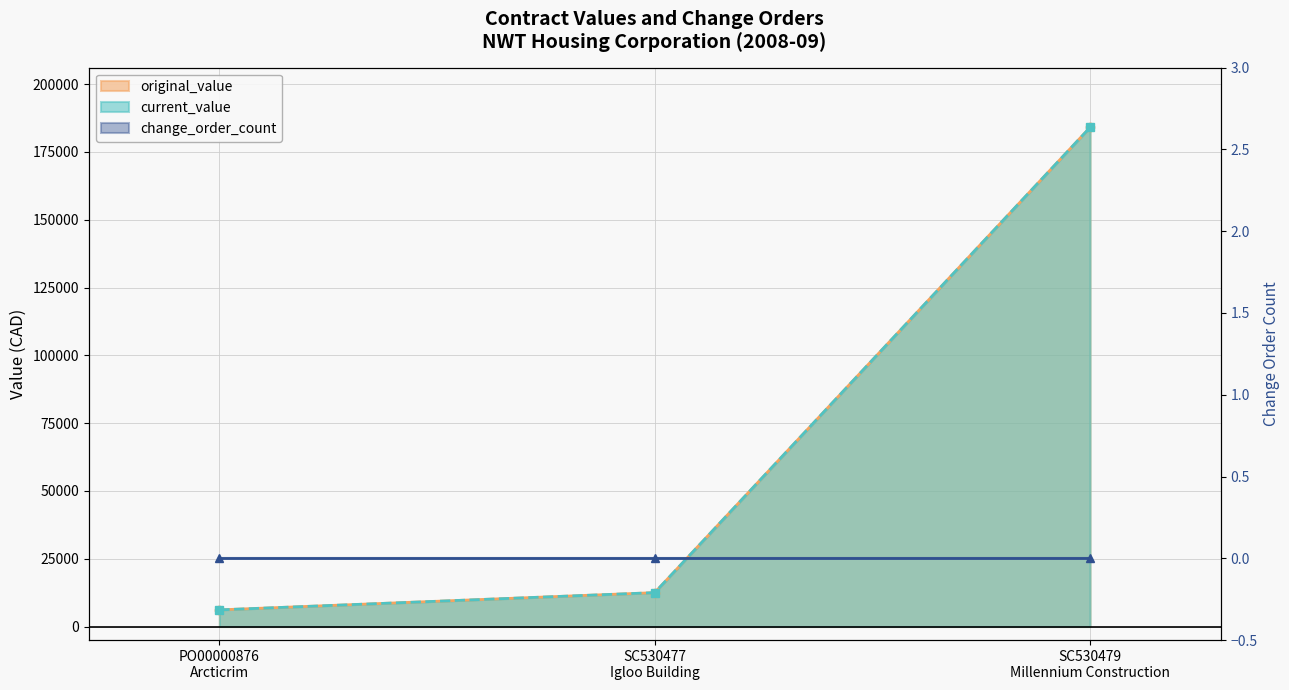

Does the chart have visible grid lines?

Yes